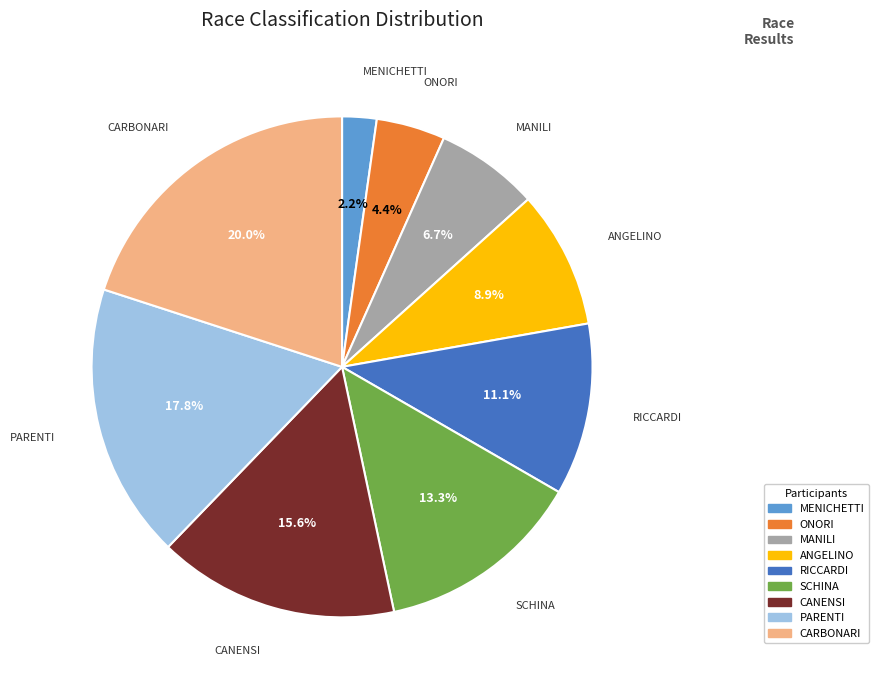

How many slices are in this pie chart?

9